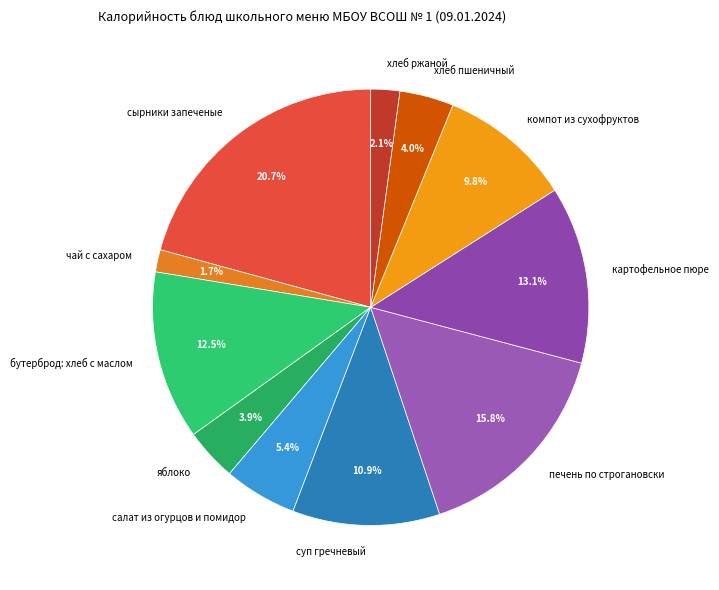

Which has a higher value, хлеб ржаной or картофельное пюре?

картофельное пюре